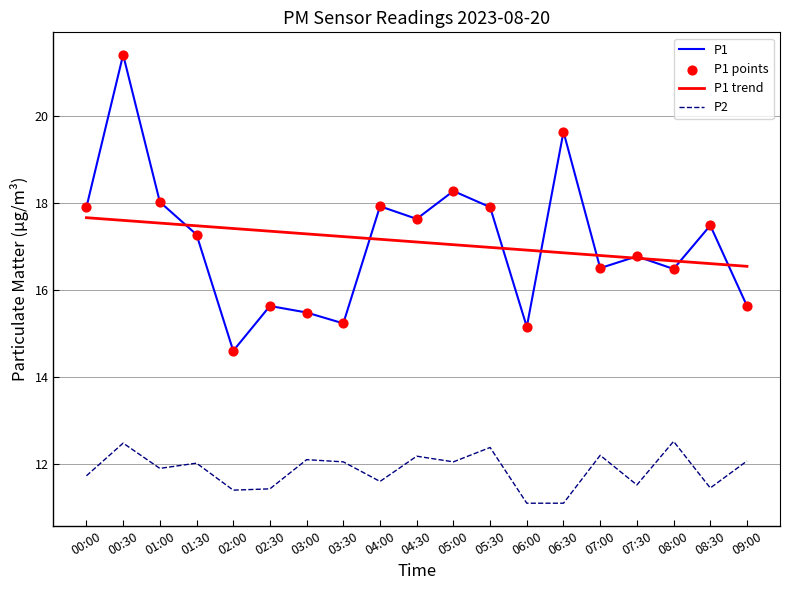

Which series has the widest spread of values?

P1